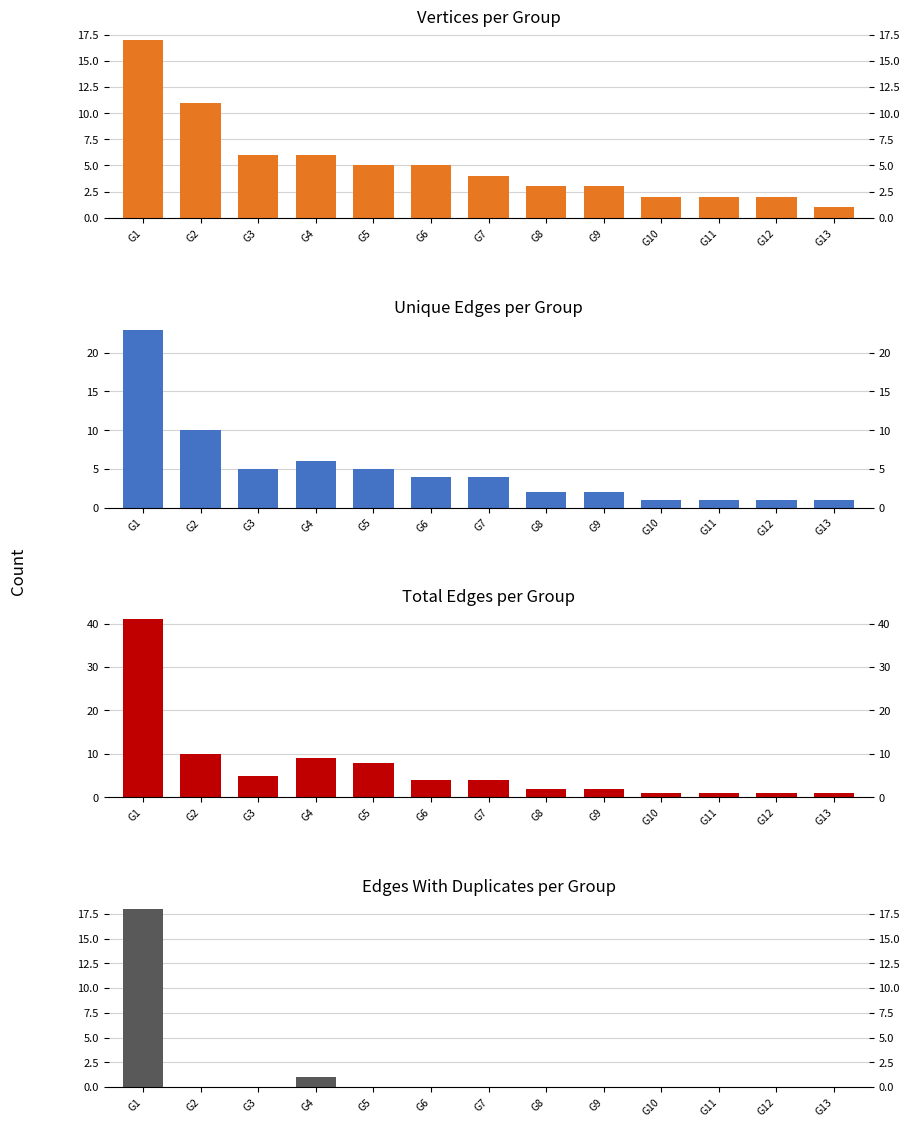

Reading left to right, transcribe all the data shown in this chart.

Vertices: G1=17	G2=11	G3=6	G4=6	G5=5	G6=5	G7=4	G8=3	G9=3	G10=2	G11=2	G12=2	G13=1
Unique Edges: G1=23	G2=10	G3=5	G4=6	G5=5	G6=4	G7=4	G8=2	G9=2	G10=1	G11=1	G12=1	G13=1
Total Edges: G1=41	G2=10	G3=5	G4=9	G5=8	G6=4	G7=4	G8=2	G9=2	G10=1	G11=1	G12=1	G13=1
Edges With Duplicates: G1=18	G2=0	G3=0	G4=1	G5=0	G6=0	G7=0	G8=0	G9=0	G10=0	G11=0	G12=0	G13=0